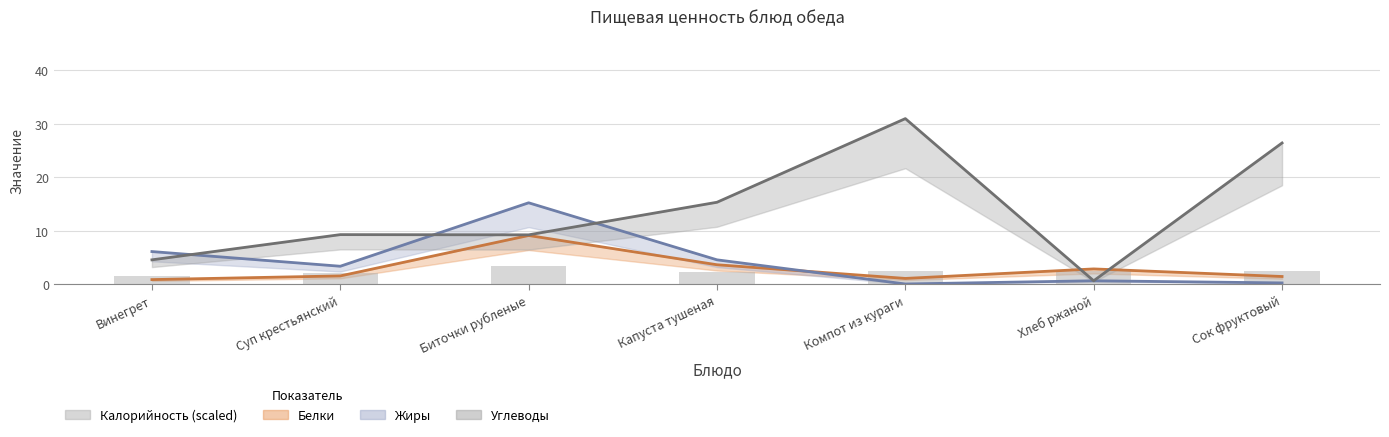

Between Суп крестьянский and Биточки рубленые, which is larger?

Биточки рубленые